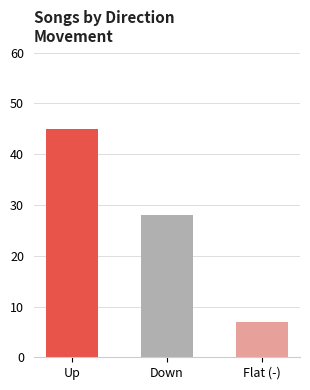

Between Up and Flat (-), which is larger?

Up